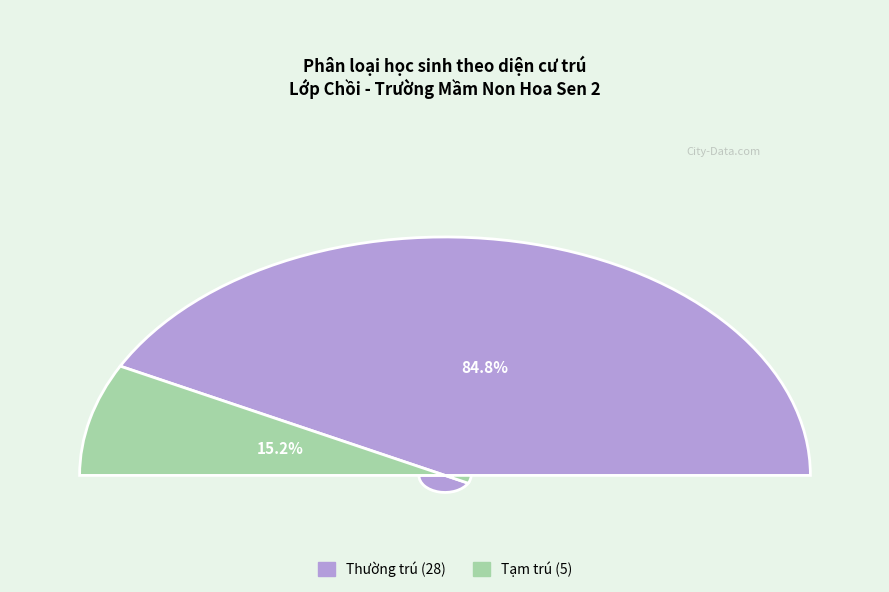

True or false: Tạm trú accounts for 15% of the total.

True